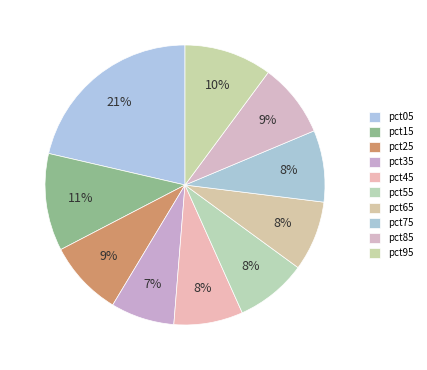

Rank the categories by value from highest to lowest.

pct05, pct15, pct95, pct25, pct85, pct75, pct55, pct65, pct45, pct35